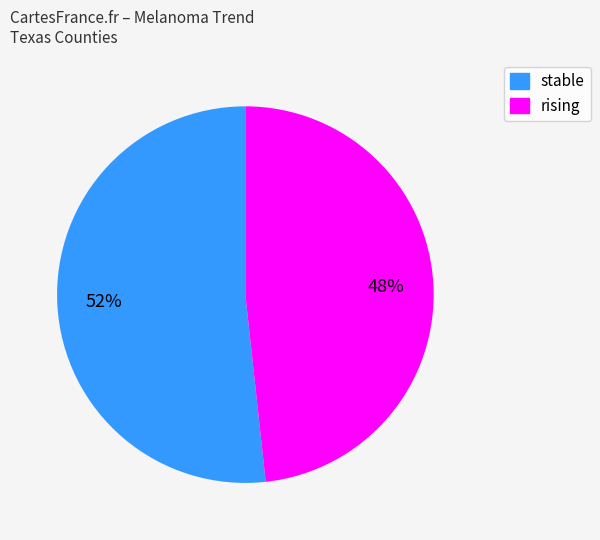

To the nearest percent, what is the combined percentage of rising and stable?

100%